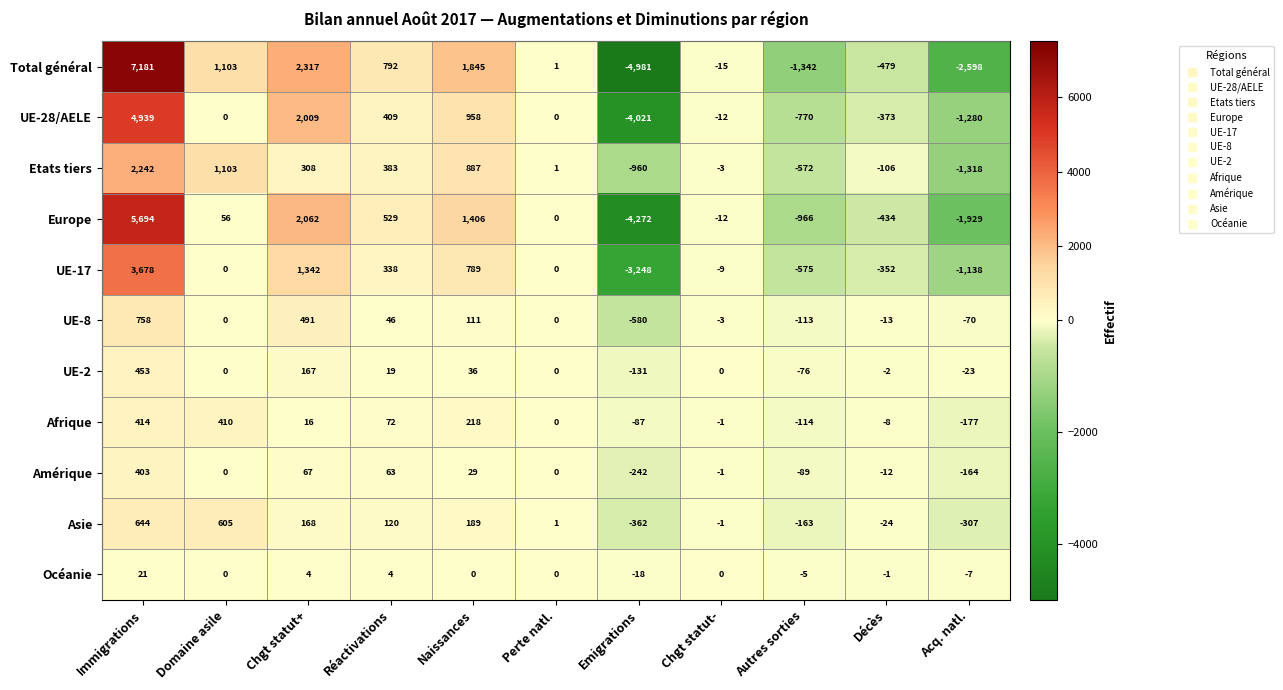

What is the difference between the maximum and minimum values in the UE-8 series?

1338